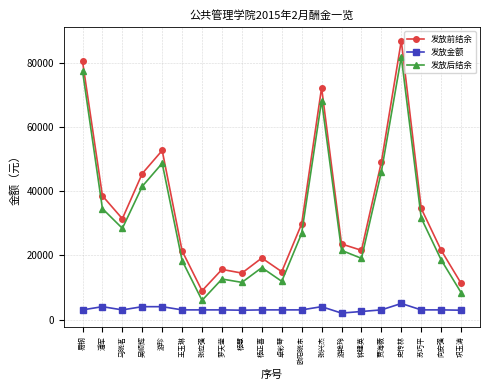

Which category has the lowest value in the 发放前结余 series?

张应强